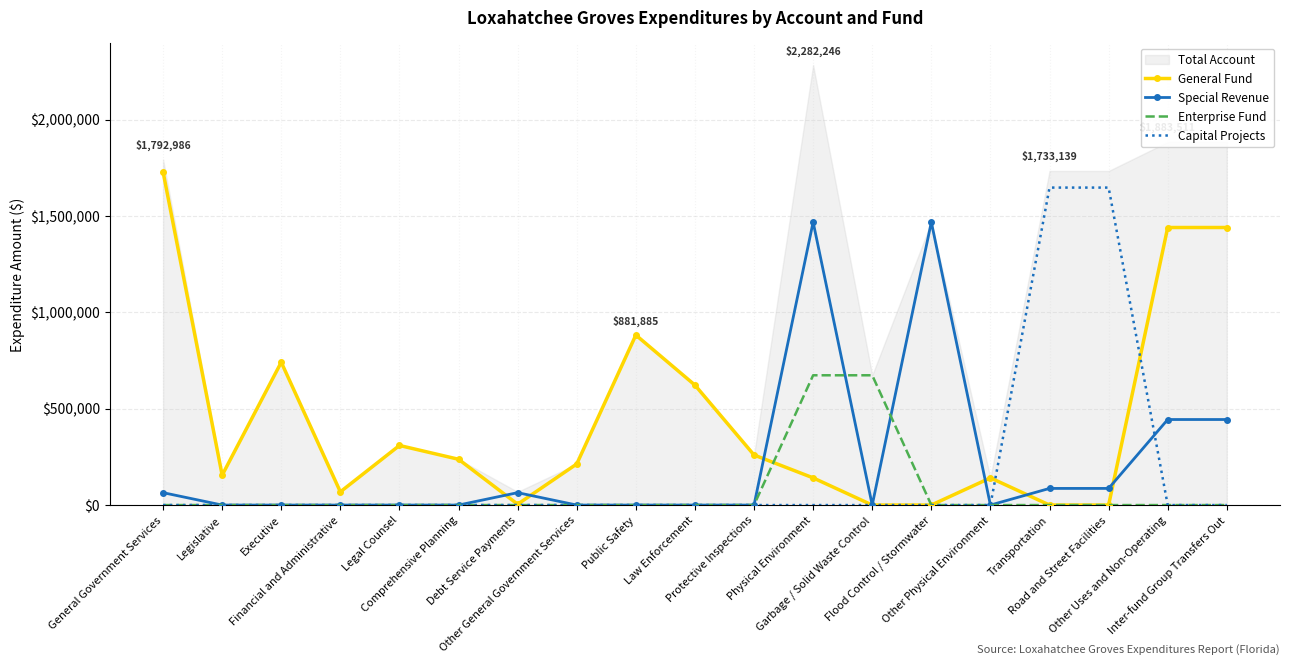

List the labels in order of Enterprise Fund value, largest first.

Physical Environment, Garbage / Solid Waste Control, General Government Services, Legislative, Executive, Financial and Administrative, Legal Counsel, Comprehensive Planning, Debt Service Payments, Other General Government Services, Public Safety, Law Enforcement, Protective Inspections, Flood Control / Stormwater, Other Physical Environment, Transportation, Road and Street Facilities, Other Uses and Non-Operating, Inter-fund Group Transfers Out